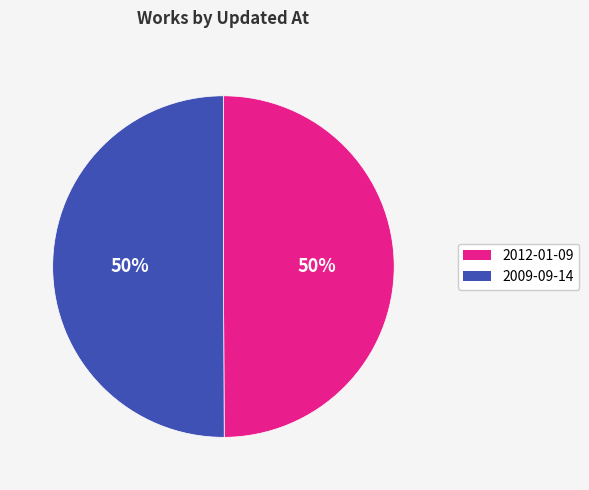

To the nearest percent, what is the average slice percentage?

50%